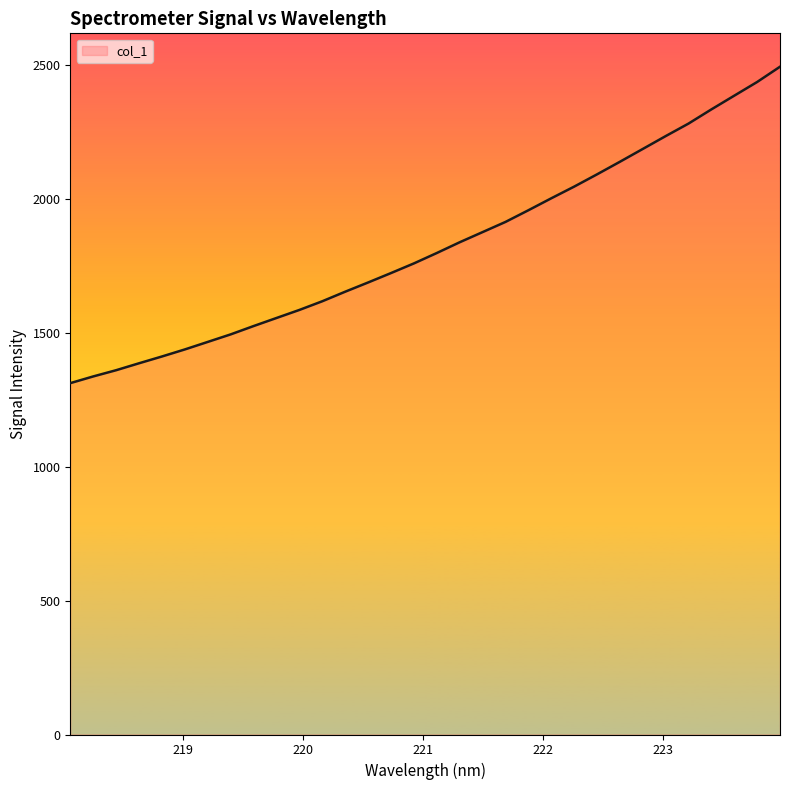

How many values exceed 1798?

16